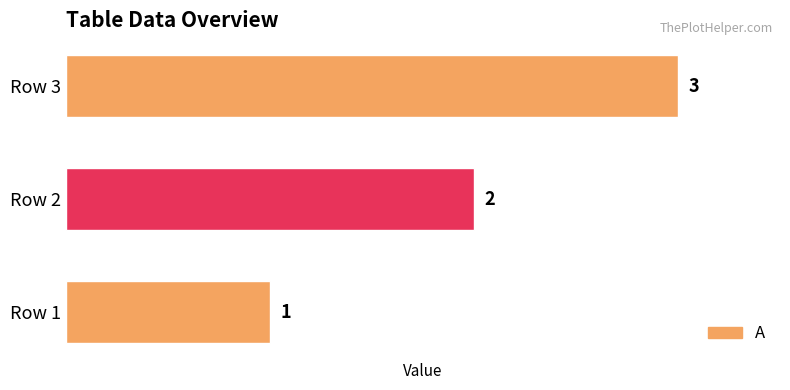

Does the chart contain stacked bars?

No